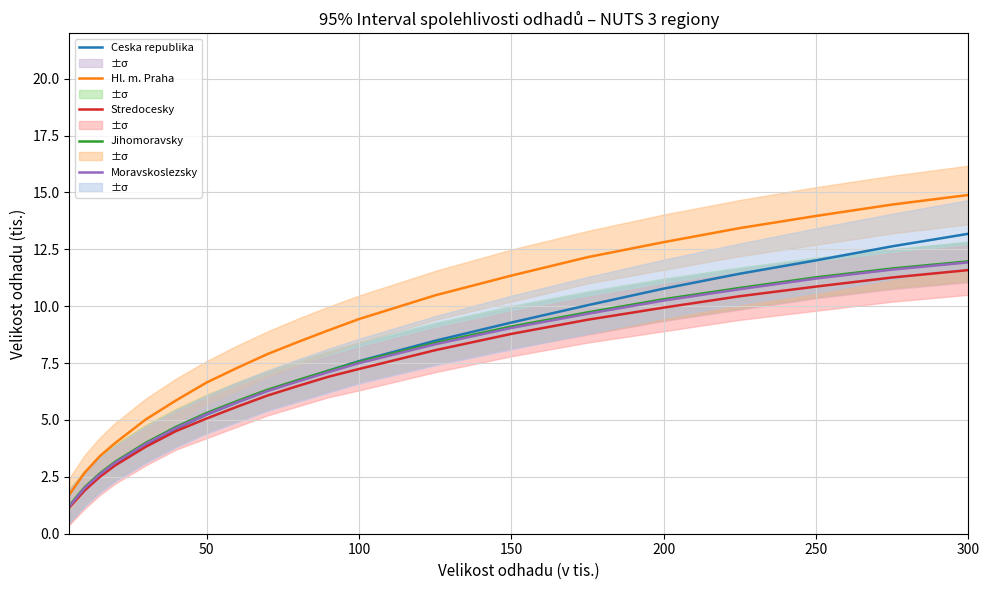

What are all the series names shown in the legend?

Ceska republika, Hl. m. Praha, Stredocesky, Jihomoravsky, Moravskoslezsky